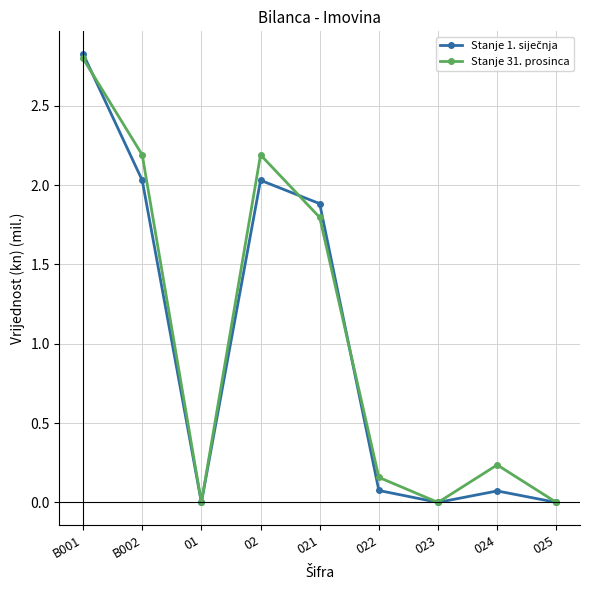

The Stanje 31. prosinca series shows 0.0 at 01. True or false?

True